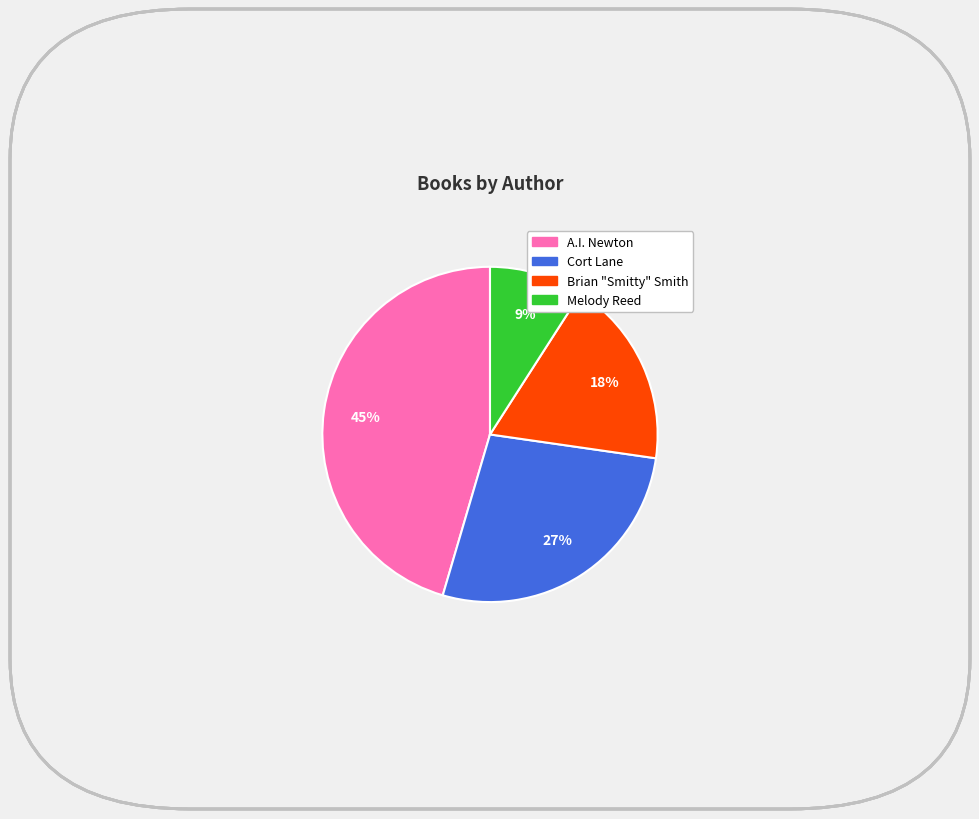

Is there a majority slice in this chart?

No